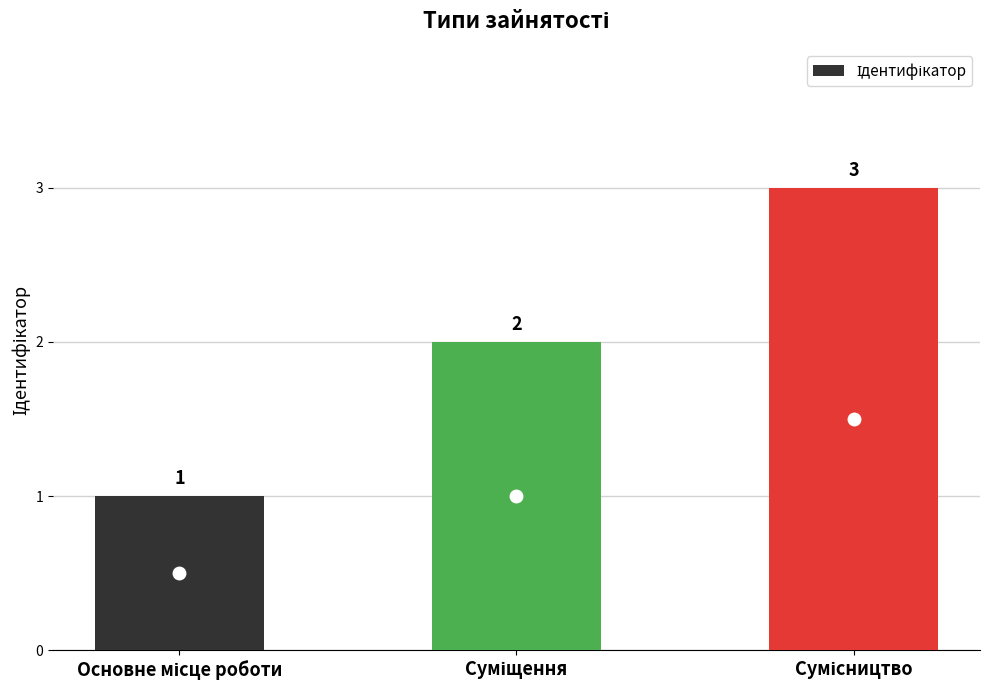

What is the sum of all values?

6